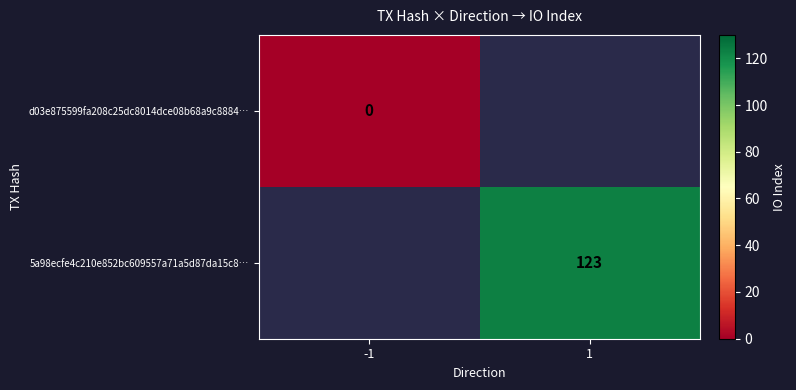

Is it true that 5a98ecfe4c210e852bc609557a71a5d87da15c8… equals 71 at 1?

False